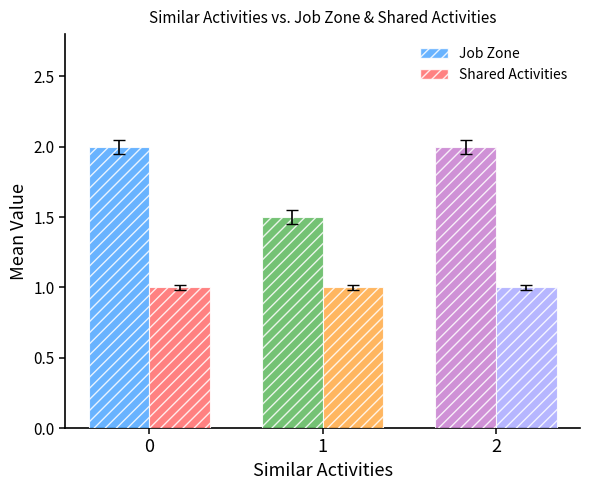

What is the sum of the Shared Activities values at 2 and 0?

2.0